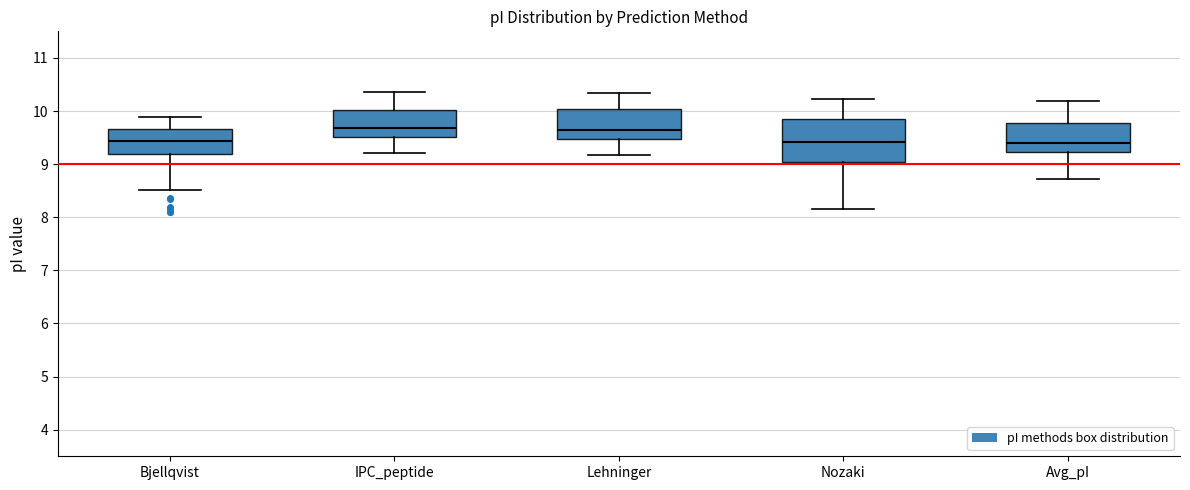

Reading left to right, transcribe this box plot: for each box, give where its median line is, the range the box spans, and where its two whiskers end, as read against the y-axis. The values are not printed on the chart, so give them approximately, as read against the axis.

Bjellqvist: median 9.4, box 9.2 to 9.7, whiskers 8.5 to 9.9
IPC_peptide: median 9.7, box 9.5 to 10.0, whiskers 9.2 to 10.4
Lehninger: median 9.6, box 9.5 to 10.0, whiskers 9.2 to 10.3
Nozaki: median 9.4, box 9.0 to 9.9, whiskers 8.2 to 10.2
Avg_pI: median 9.4, box 9.2 to 9.8, whiskers 8.7 to 10.2